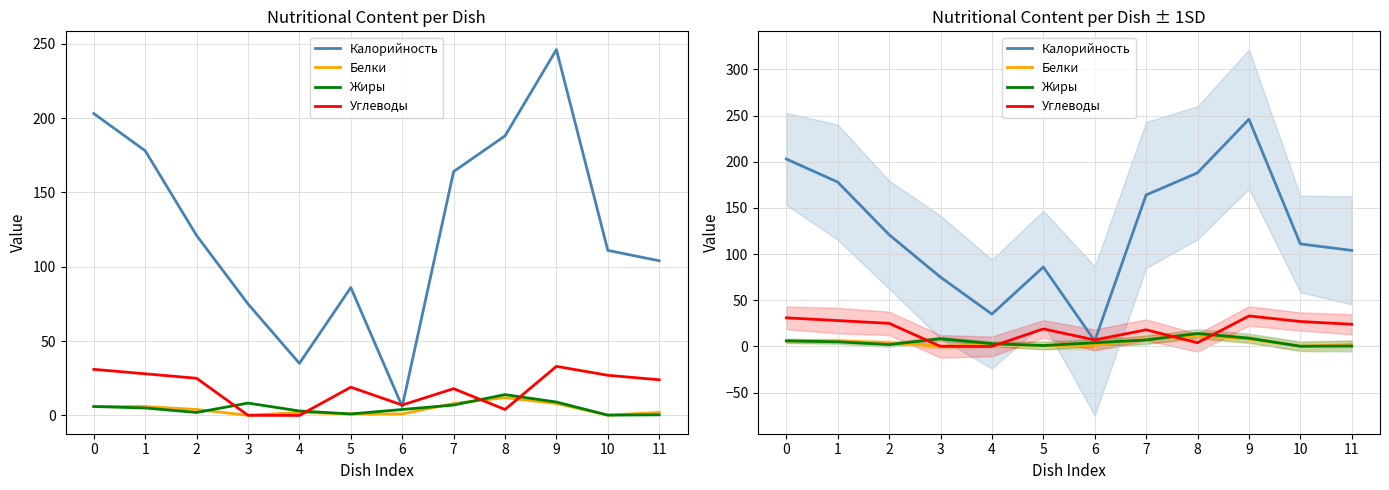

Where is Жиры nearest to the value 7?

7